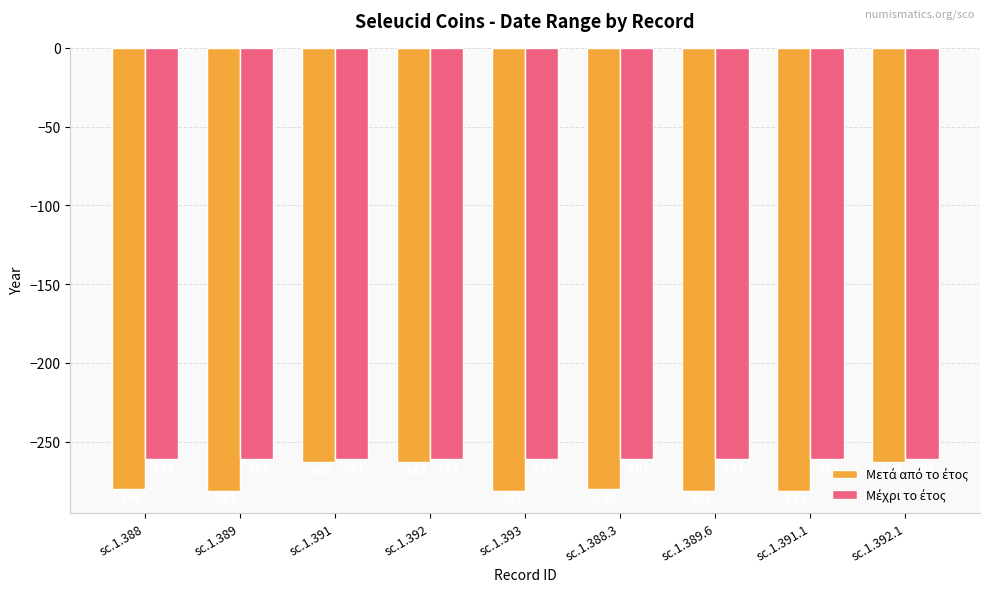

What is the maximum value shown in the chart?

-261